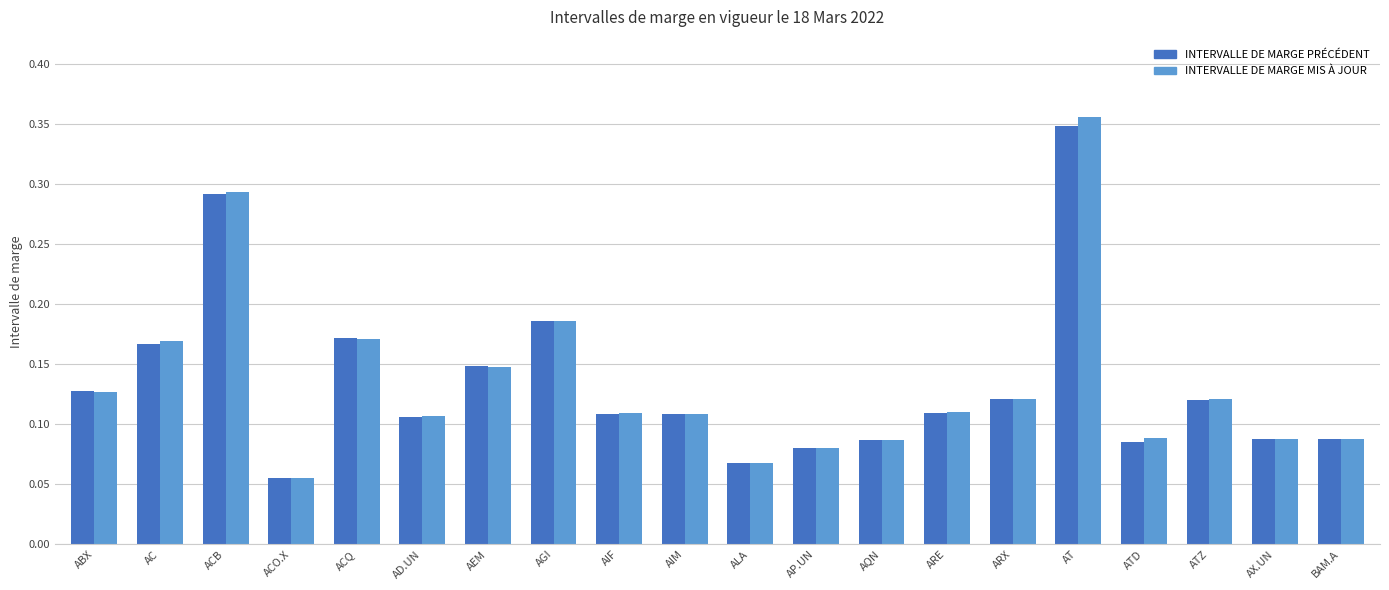

Is it true that INTERVALLE DE MARGE PRÉCÉDENT equals 0.0 at AD.UN?

False